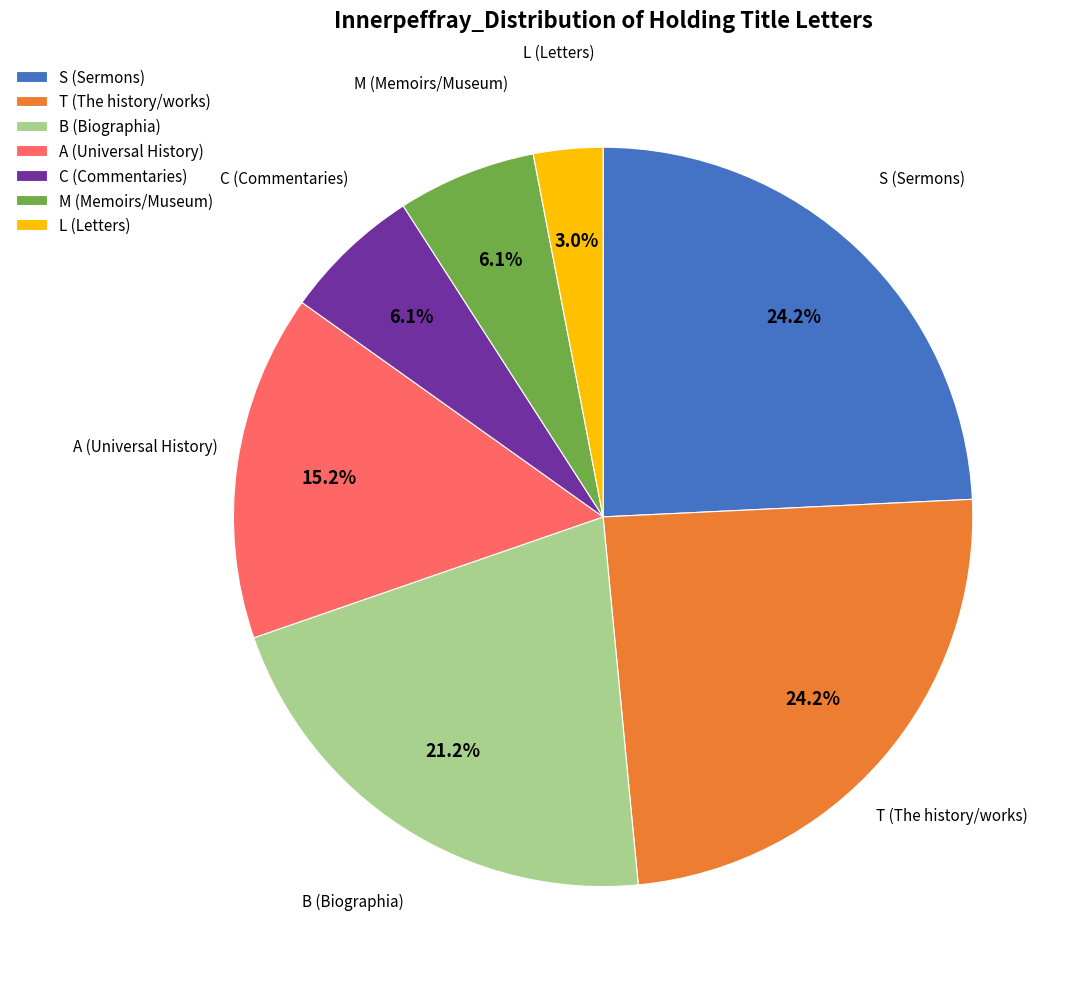

How much of the chart is everything except B (Biographia)?

78.8%